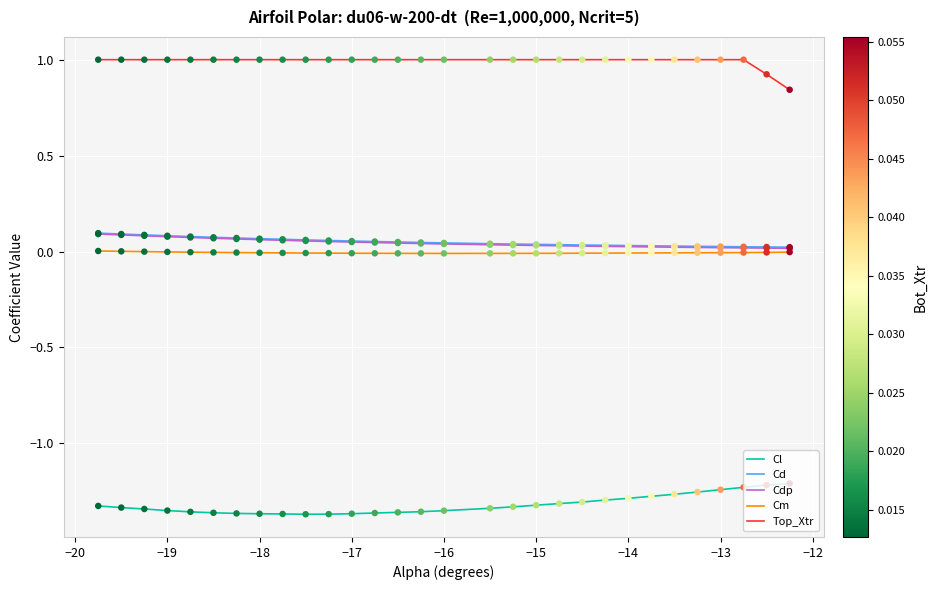

Which series has the largest total across all categories?

Top_Xtr